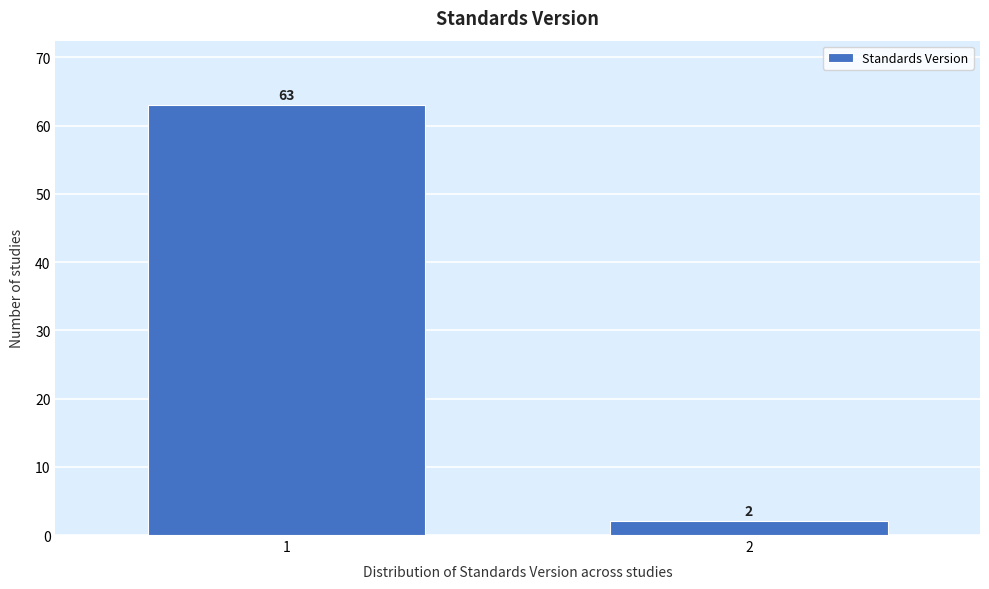

Reading left to right, what are all the values shown in this chart?

63	2